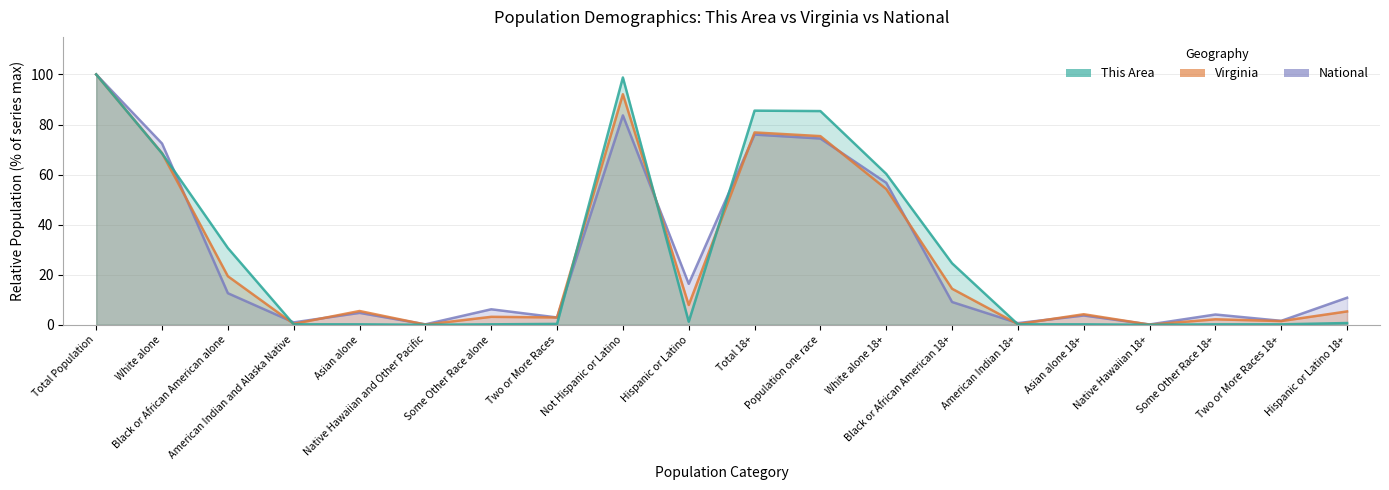

Count the number of categories in the chart.

20